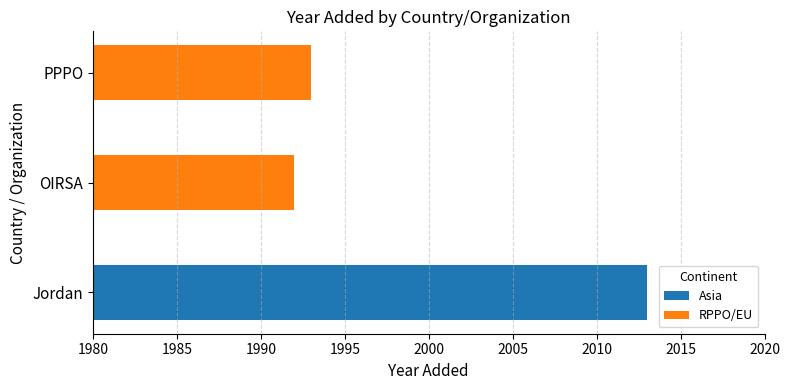

What is the difference between the second highest and minimum values?

1